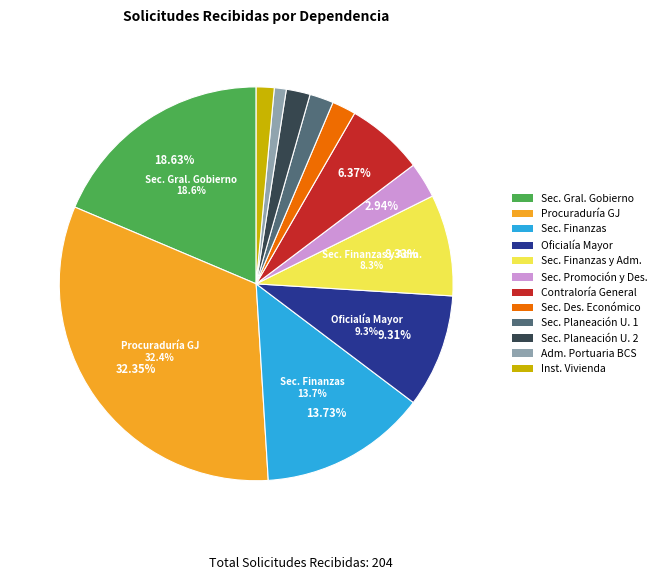

Is there a majority slice in this chart?

No